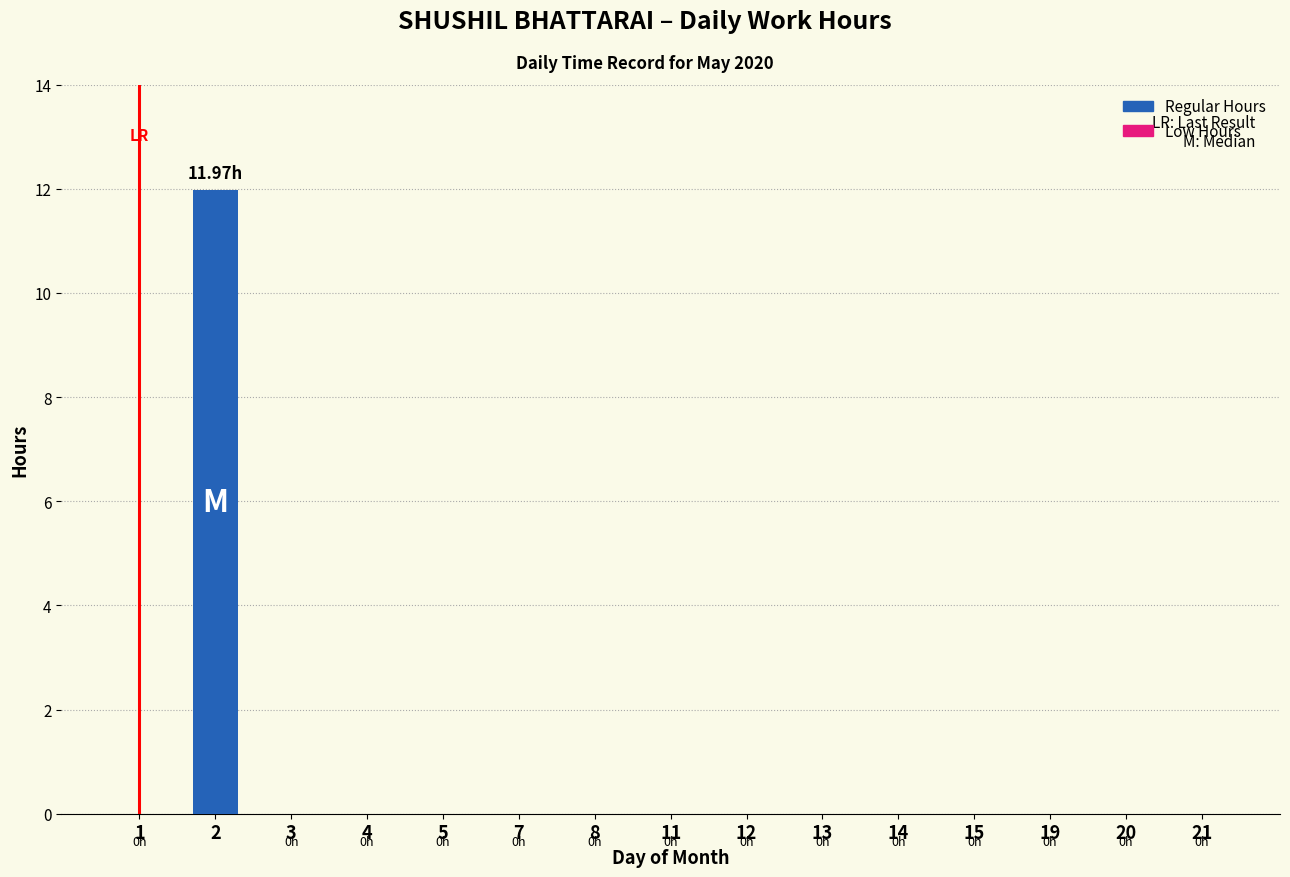

What is the change in value from 1 to 2?

+12.0